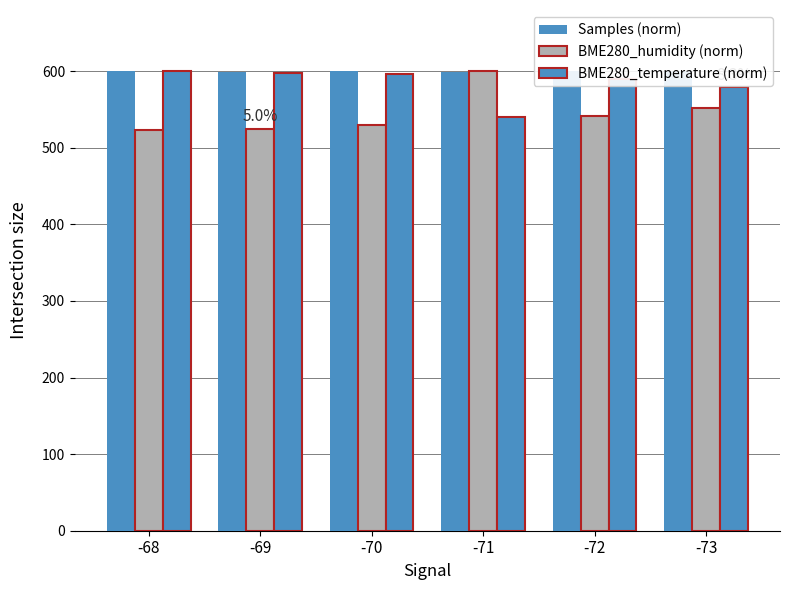

At which category is the sum across all series the highest?

-71